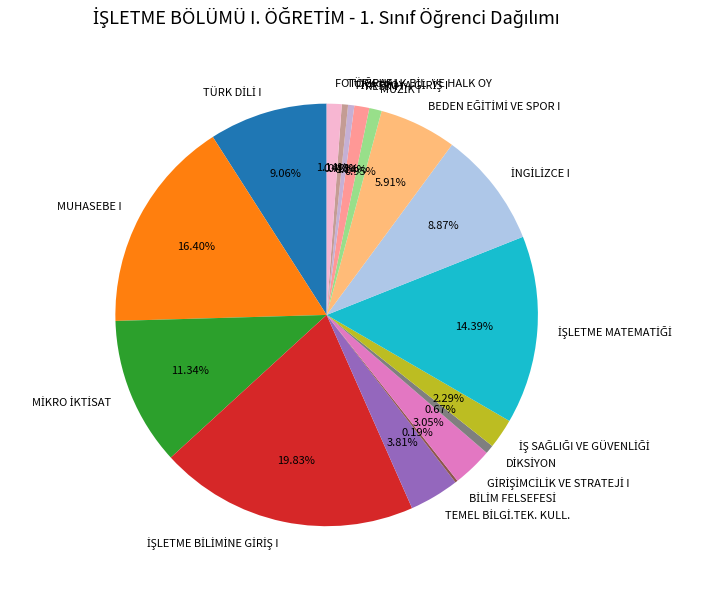

What percentage is the MUHASEBE I slice, to the nearest percent?

16%